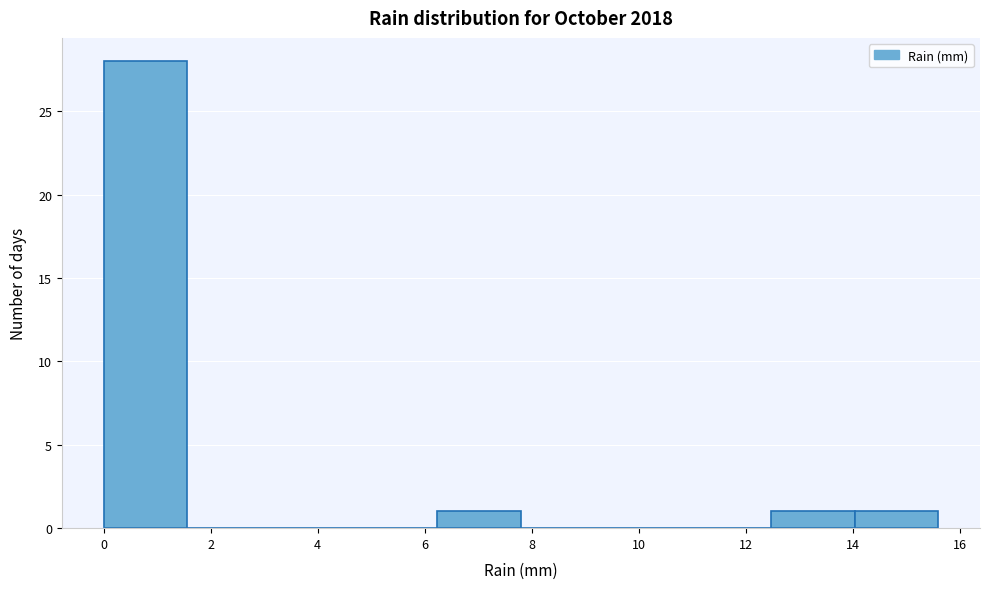

What is the height of the bar covering 14.04 to 15.60 on the x-axis? Neither the bar edges nor the heights are printed on the chart, so give them approximately, as read against the axes.

1